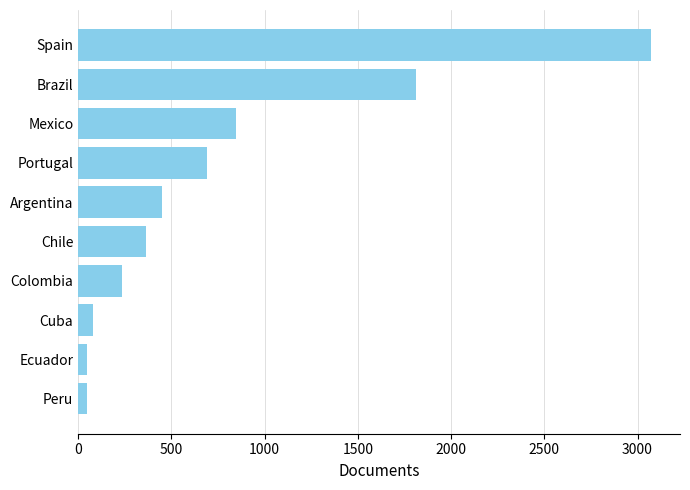

True or false: the data shows 688 at Portugal.

True